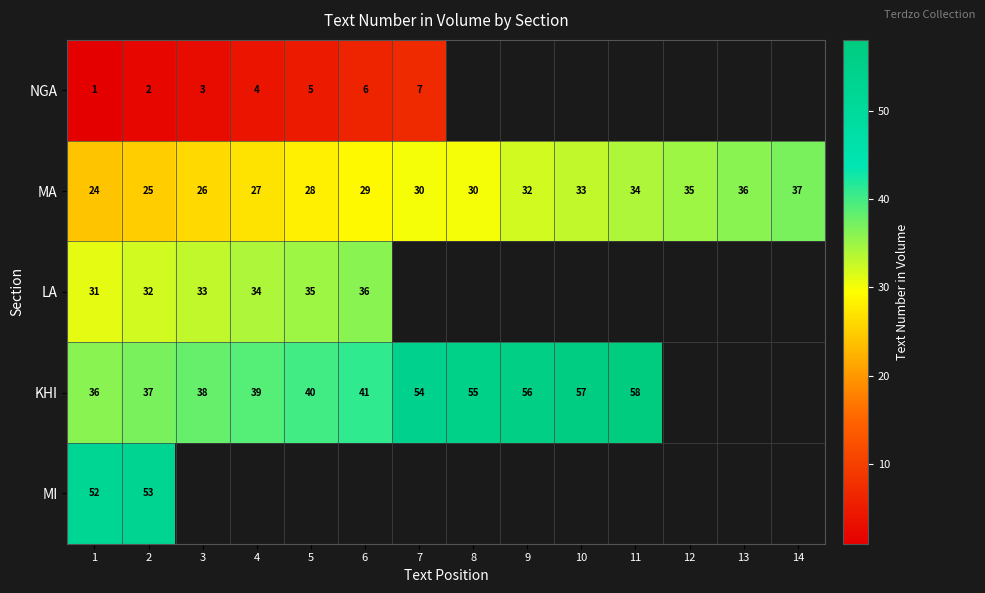

True or false: MI has a value of 53 at 2.

True